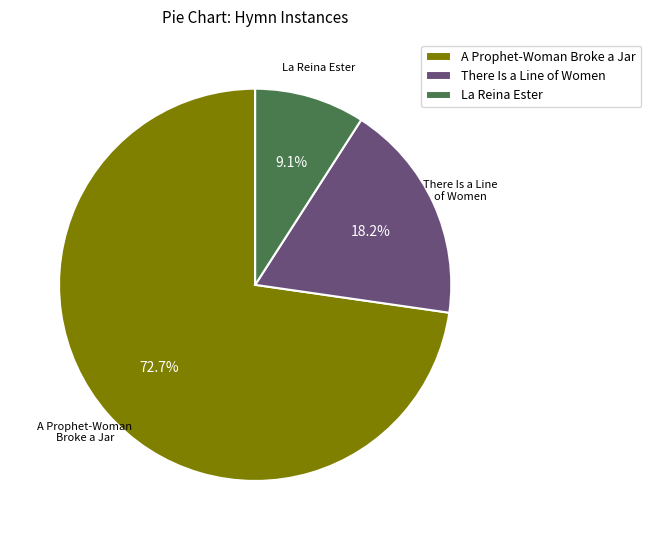

Count the number of slices in the pie.

3